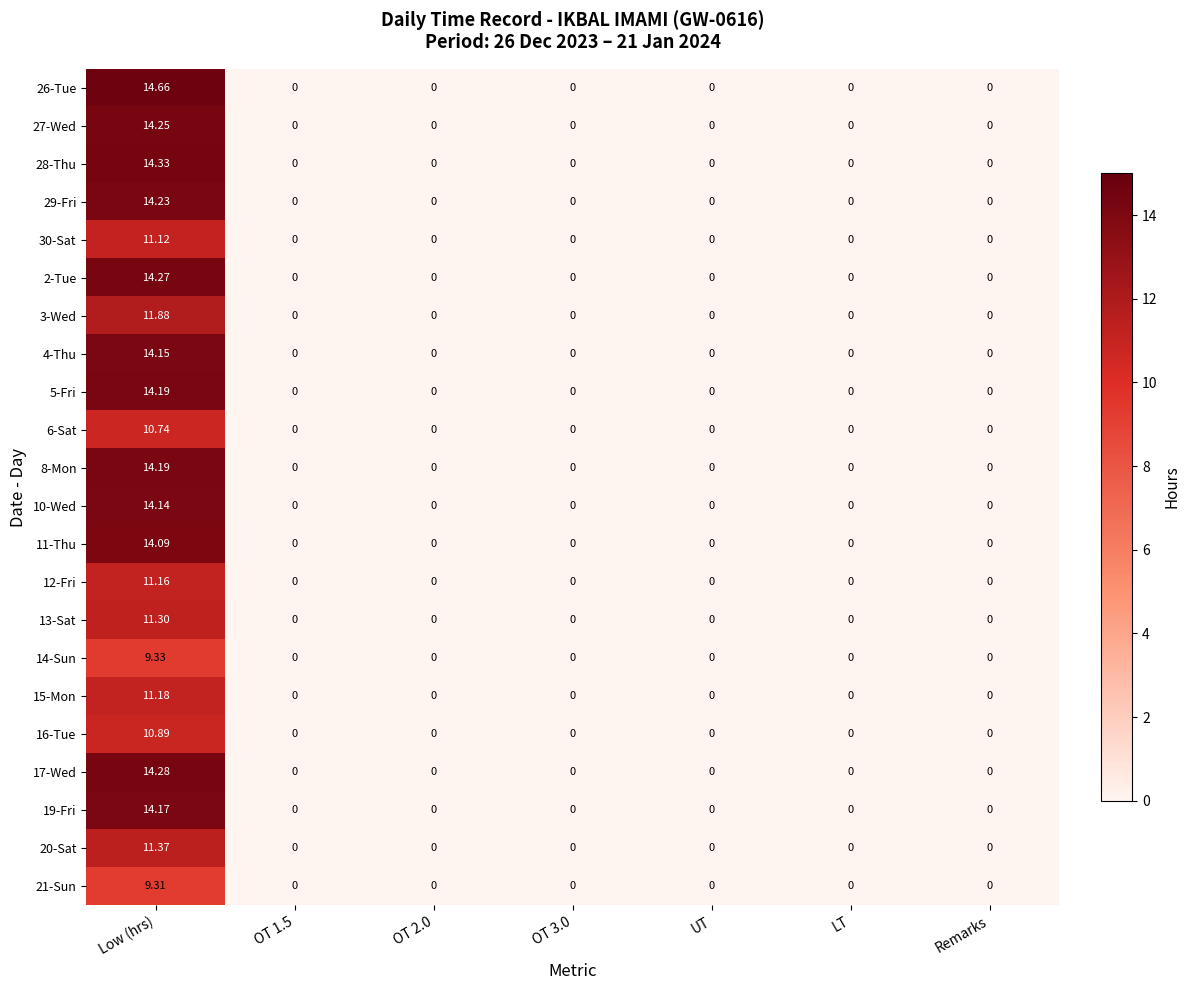

What is the total value across all series at Low (hrs)?

279.2